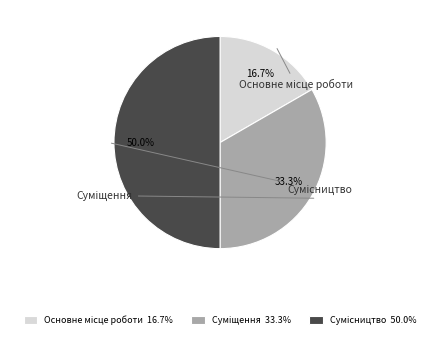

Which category has the biggest portion of the pie?

Сумісництво